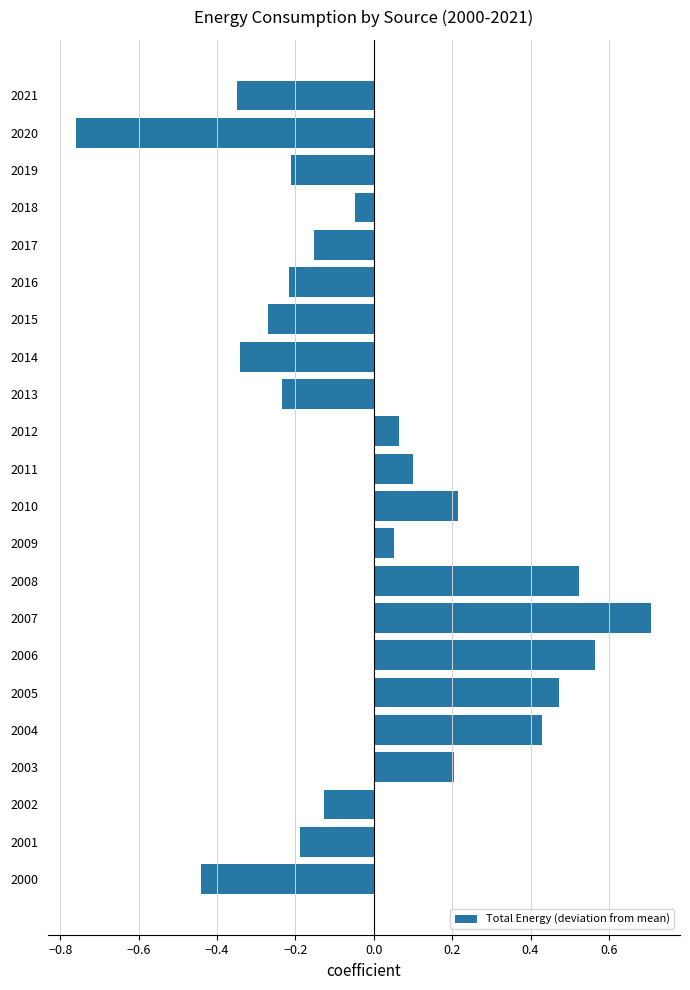

What is the sum of the values at 2004 and 2002?

0.3